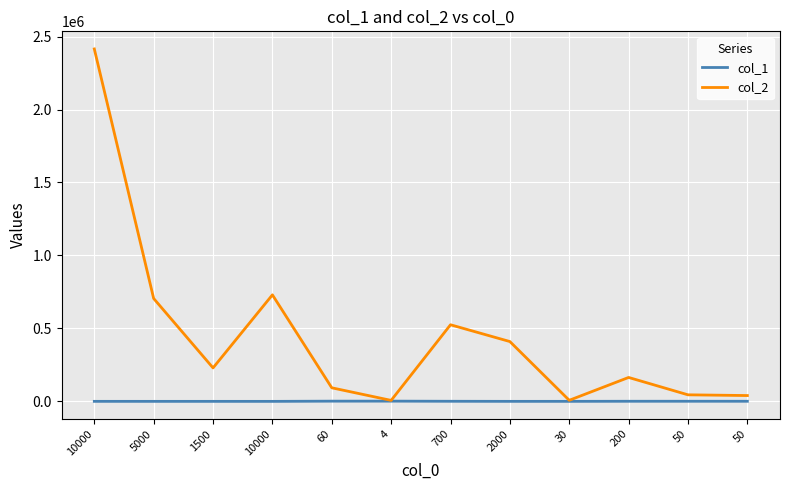

True or false: col_1 has a value of 490.7 at 200.

False